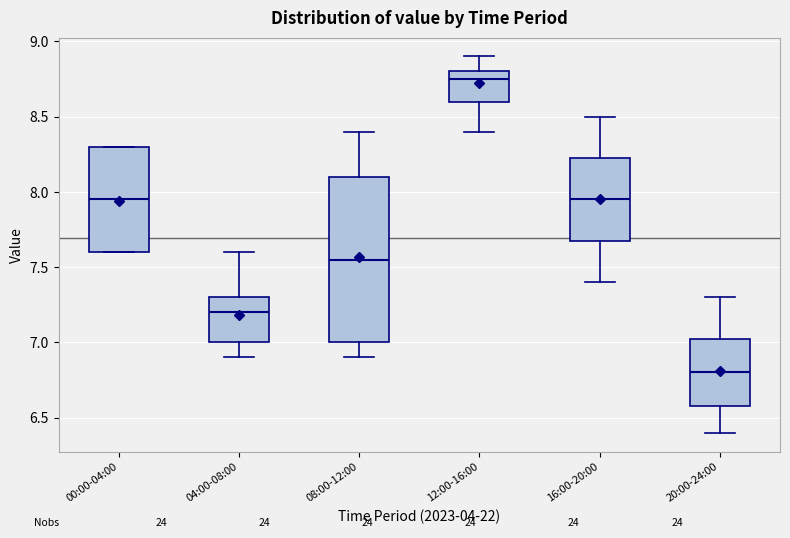

Which box has the lowest median line?

20:00-24:00